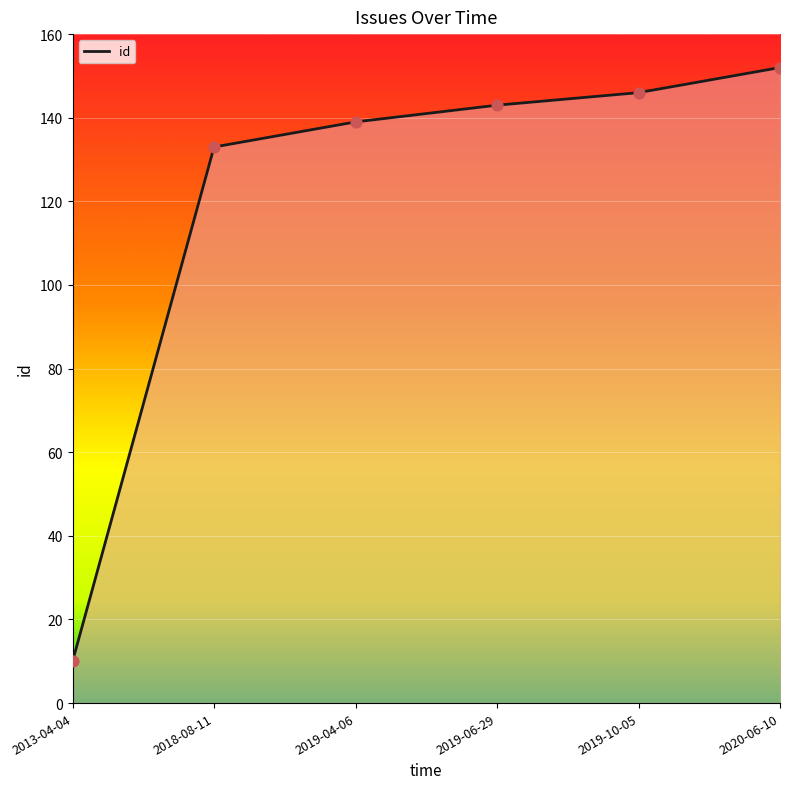

What is the ratio of the value at 2019-10-05 to the value at 2018-08-11?

1.1